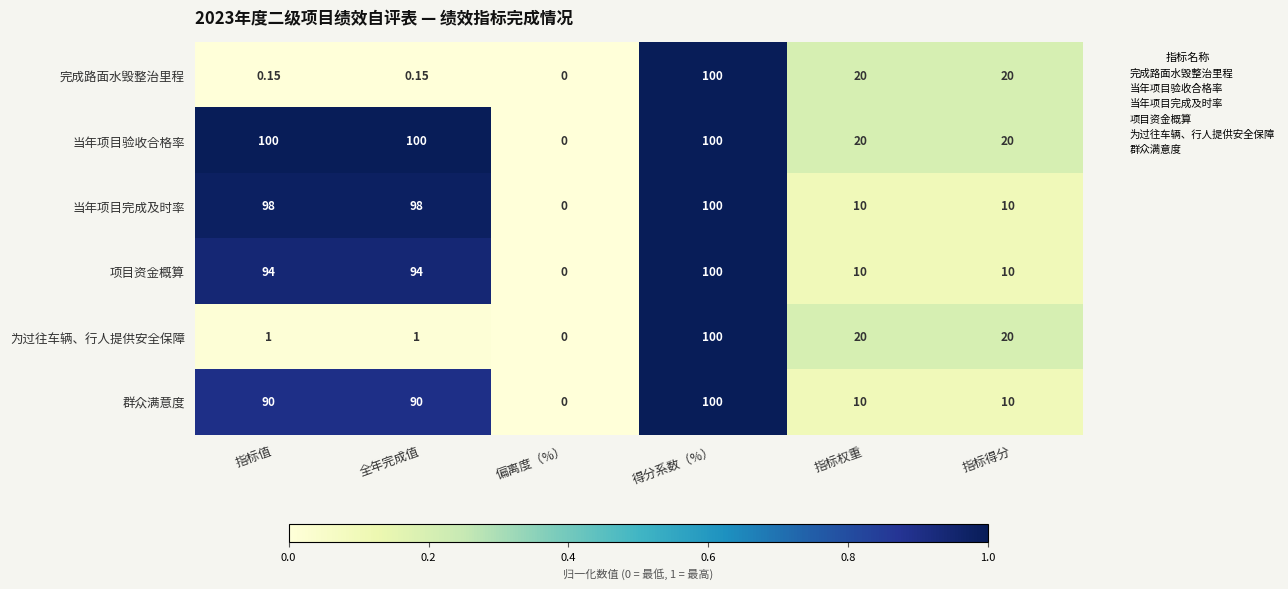

At which label does 项目资金概算 reach its minimum?

偏离度（%）